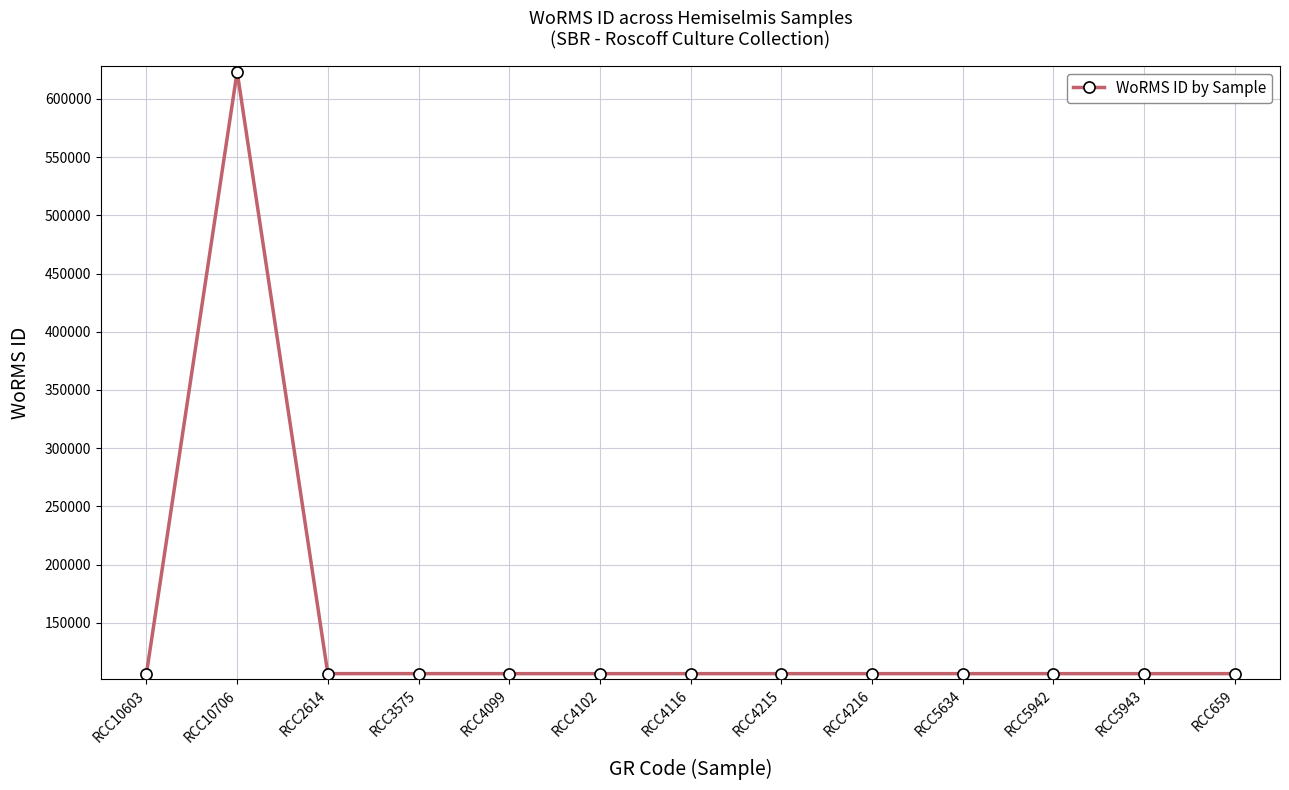

What is the difference between the second highest and minimum values?

23